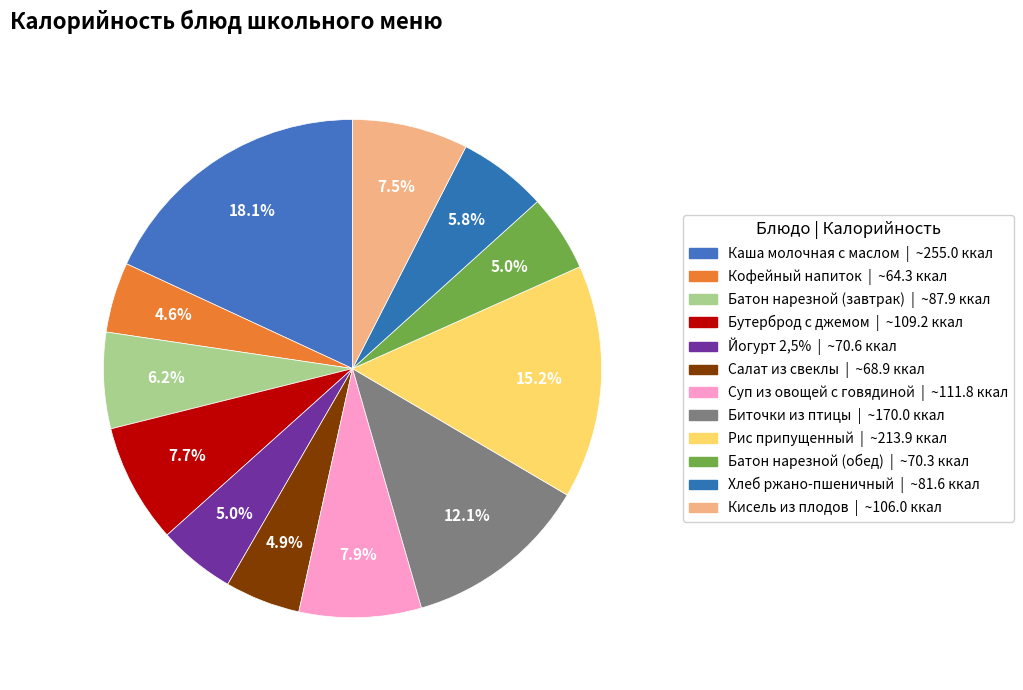

What is the change in value from Бутерброд с джемом to Батон нарезной (обед)?

-38.9